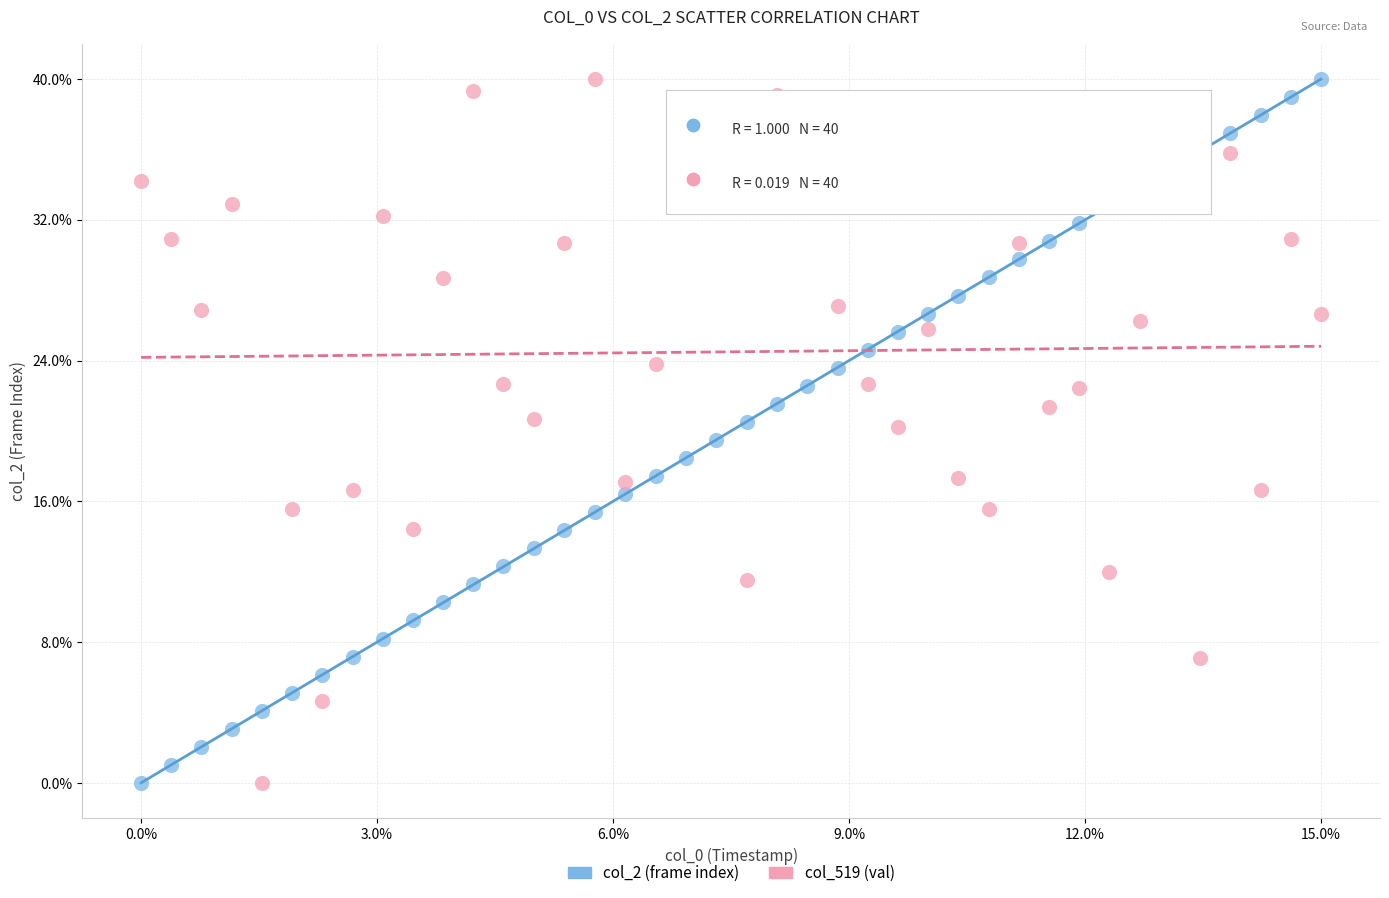

What are all the series names shown in the legend?

col_2 (frame index), col_519 (val)